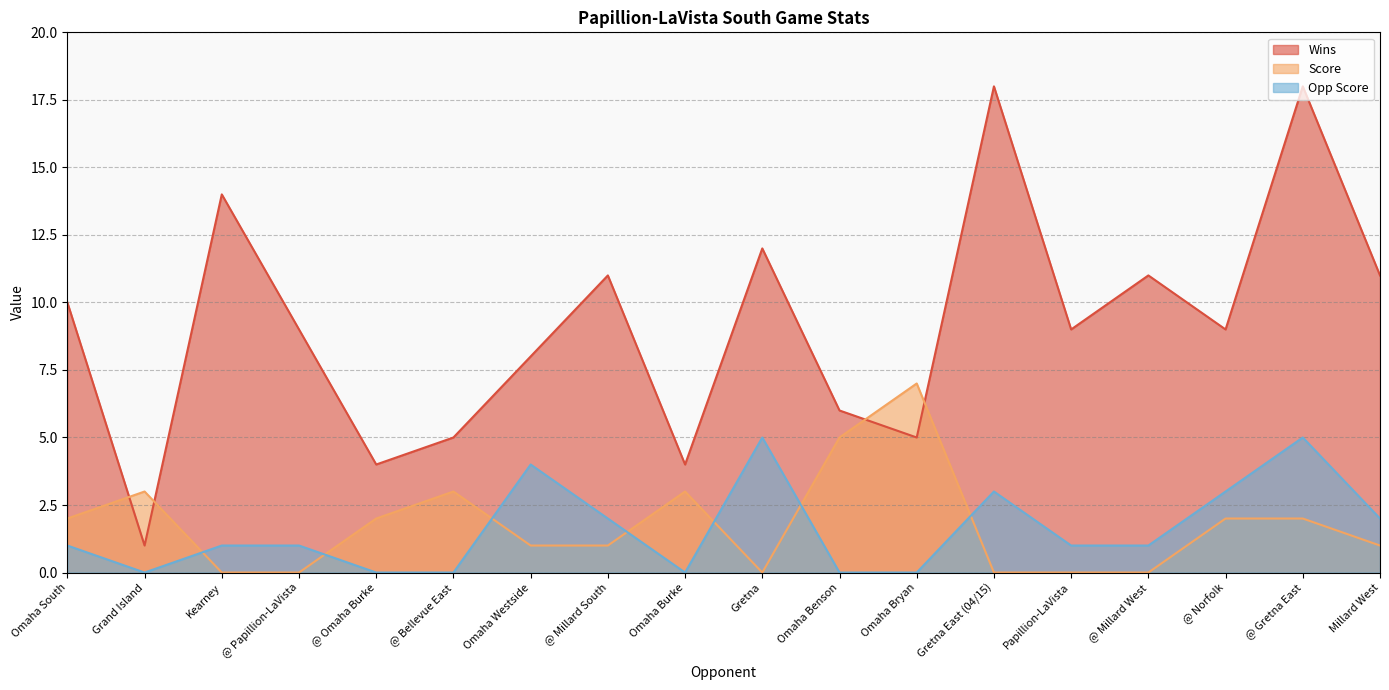

Reading left to right, list all the values displayed in this chart.

Wins: 10	1	14	9	4	5	8	11	4	12	6	5	18	9	11	9	18	11
Score: 2	3	0	0	2	3	1	1	3	0	5	7	0	0	0	2	2	1
Opp Score: 1	0	1	1	0	0	4	2	0	5	0	0	3	1	1	3	5	2